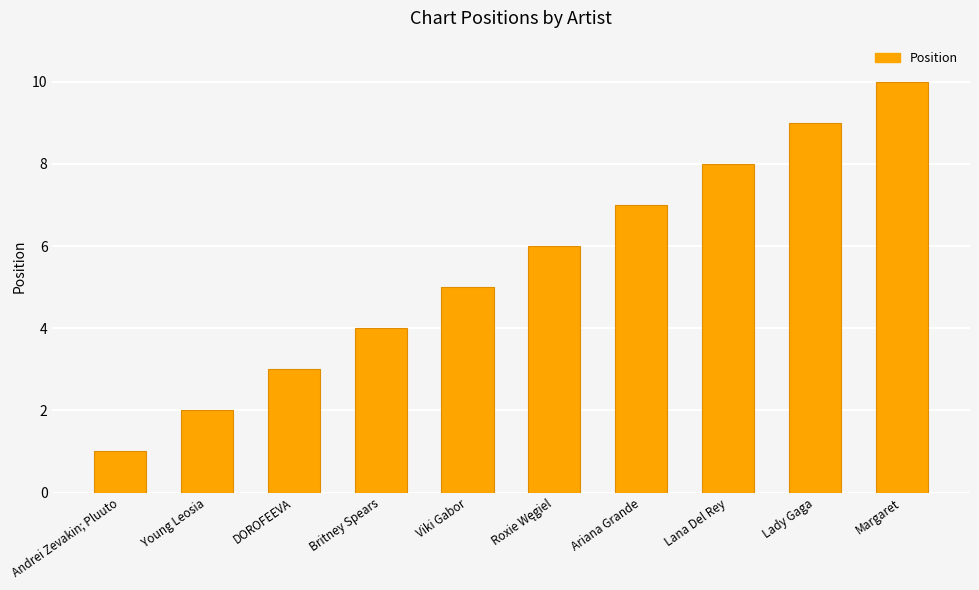

What is the sum of all values?

55